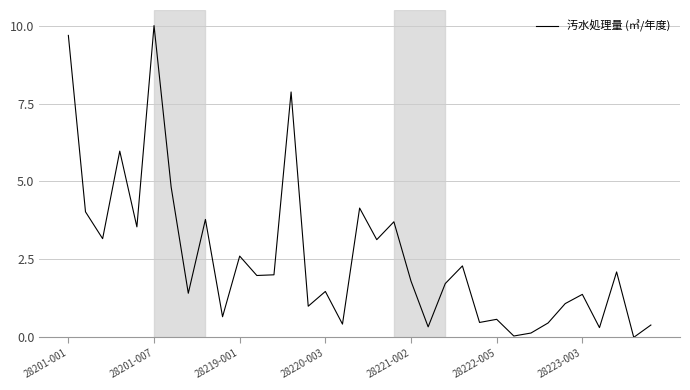

Count the number of data series in this chart.

1